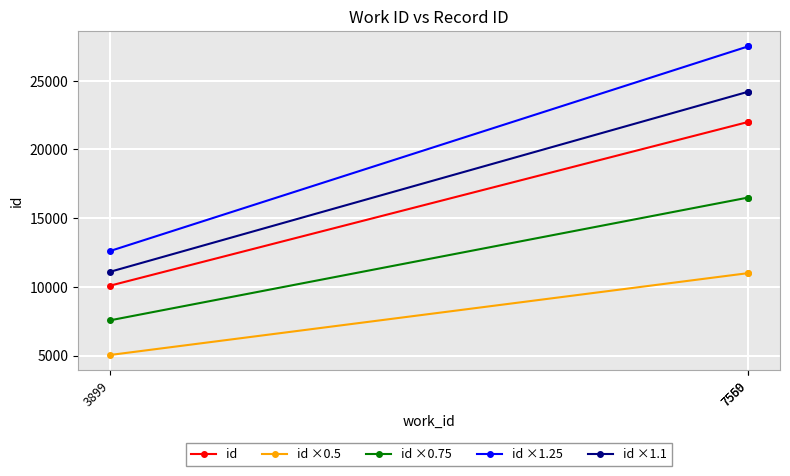

Rank the series by their maximum value, from highest to lowest.

id ×1.25, id ×1.1, id, id ×0.75, id ×0.5